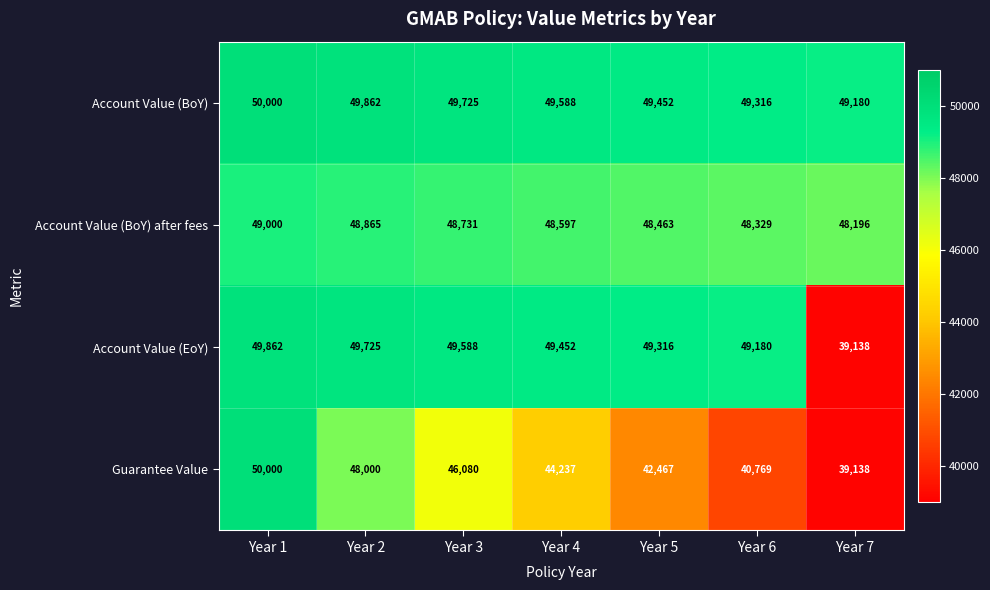

What is the sum of all Account Value (BoY) after fees values?

340181